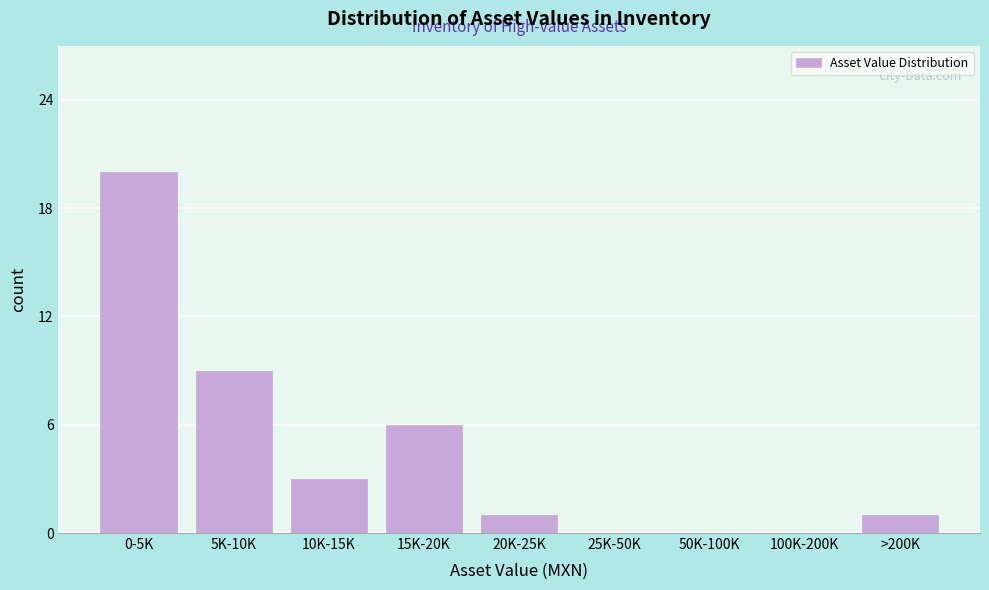

Reading right to left, list all the values displayed in this chart.

>200K=1	100K-200K=0	50K-100K=0	25K-50K=0	20K-25K=1	15K-20K=6	10K-15K=3	5K-10K=9	0-5K=20